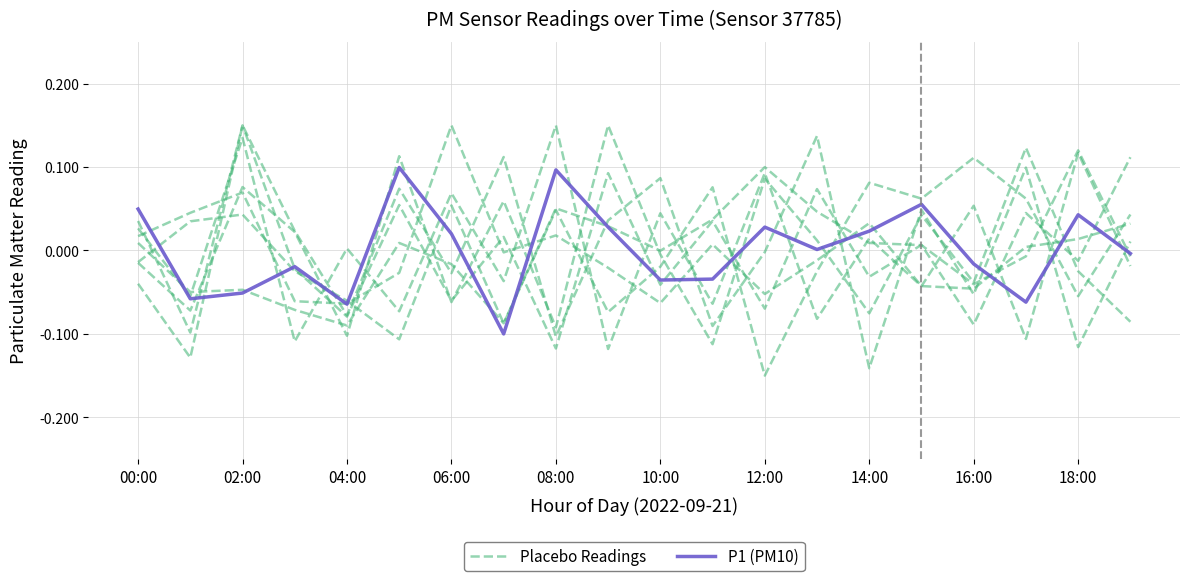

Which series changed the most between 06:00 and 11?

Placebo Readings